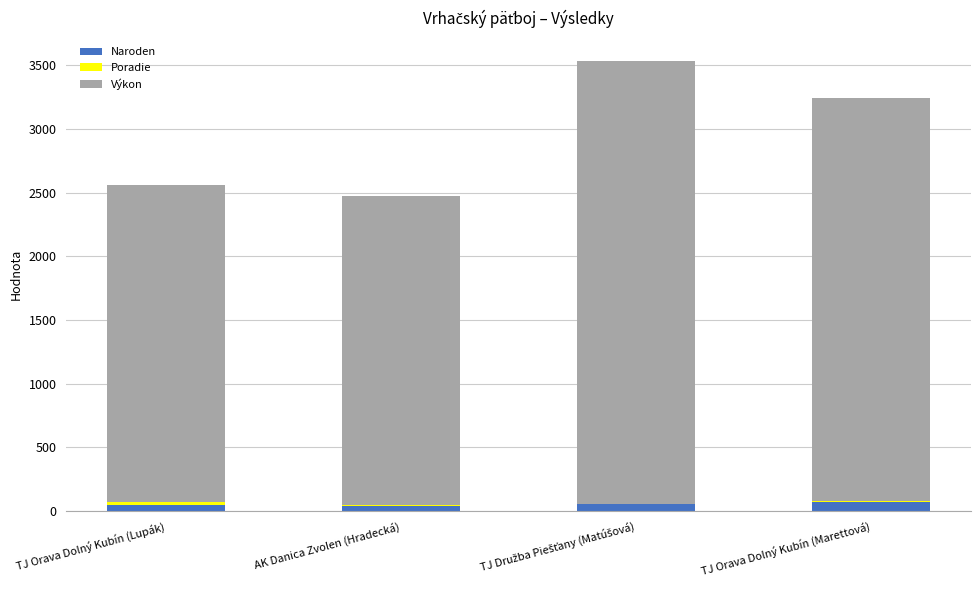

What is the maximum value for Naroden?

75